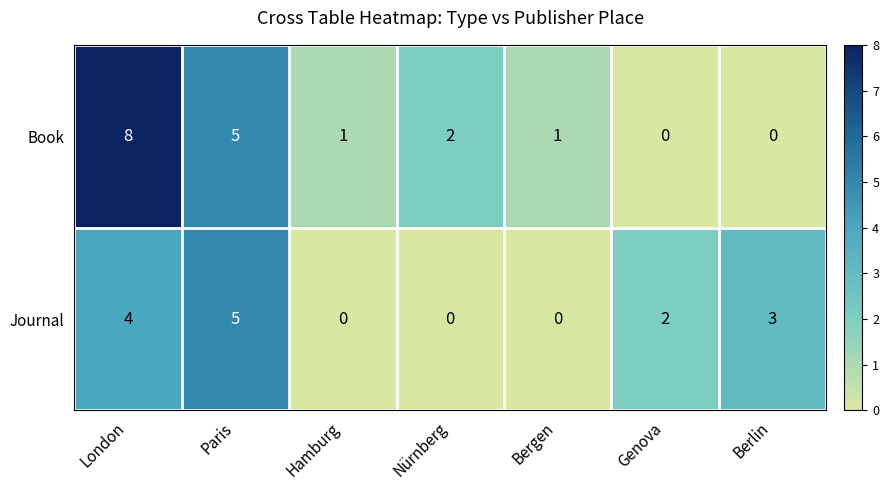

Reading left to right, transcribe all the data shown in this chart.

Book: London=8	Paris=5	Hamburg=1	Nürnberg=2	Bergen=1	Genova=0	Berlin=0
Journal: London=4	Paris=5	Hamburg=0	Nürnberg=0	Bergen=0	Genova=2	Berlin=3